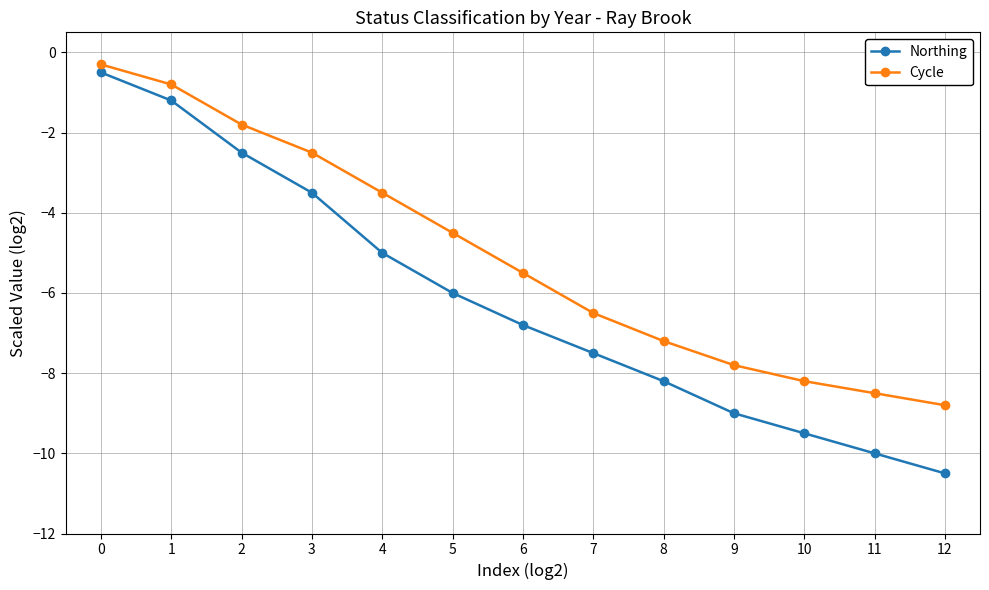

True or false: Cycle and Northing intersect in this chart.

False